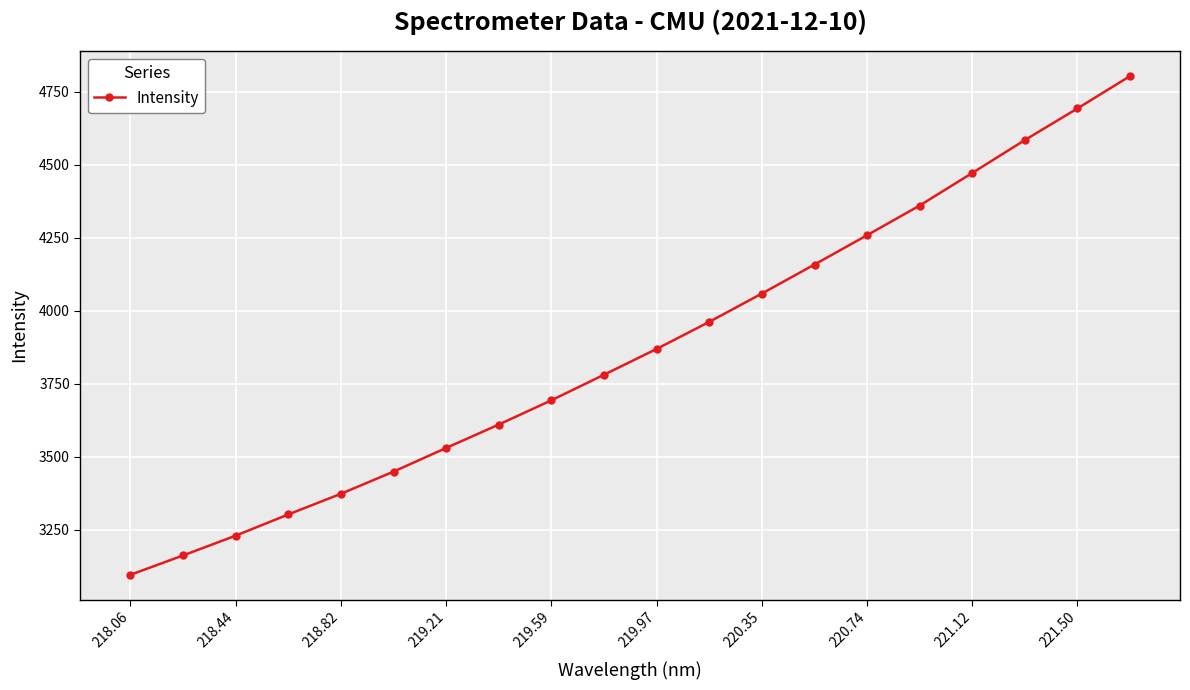

What is the value of the 8th point from the left?

3610.0